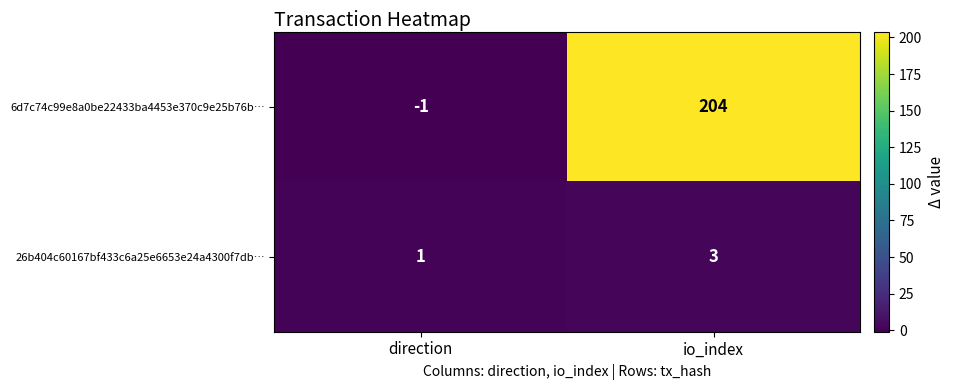

Is it true that 26b404c60167bf433c6a25e6653e24a4300f7db… equals 1 at direction?

True